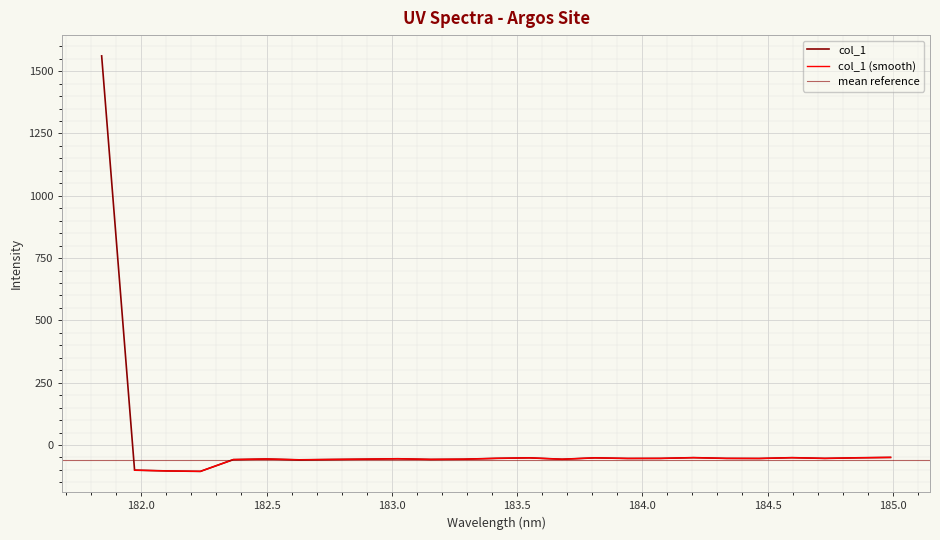

What is the greatest value displayed?

1561.3